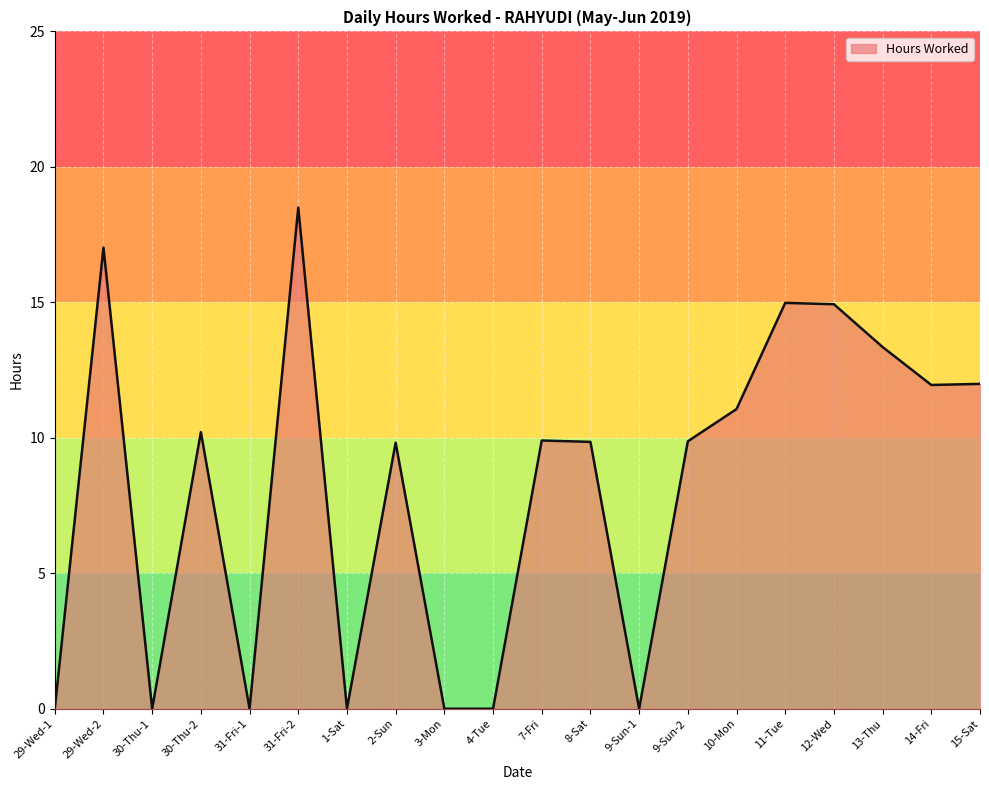

What is the change in value from 29-Wed-2 to 10-Mon?

-6.0